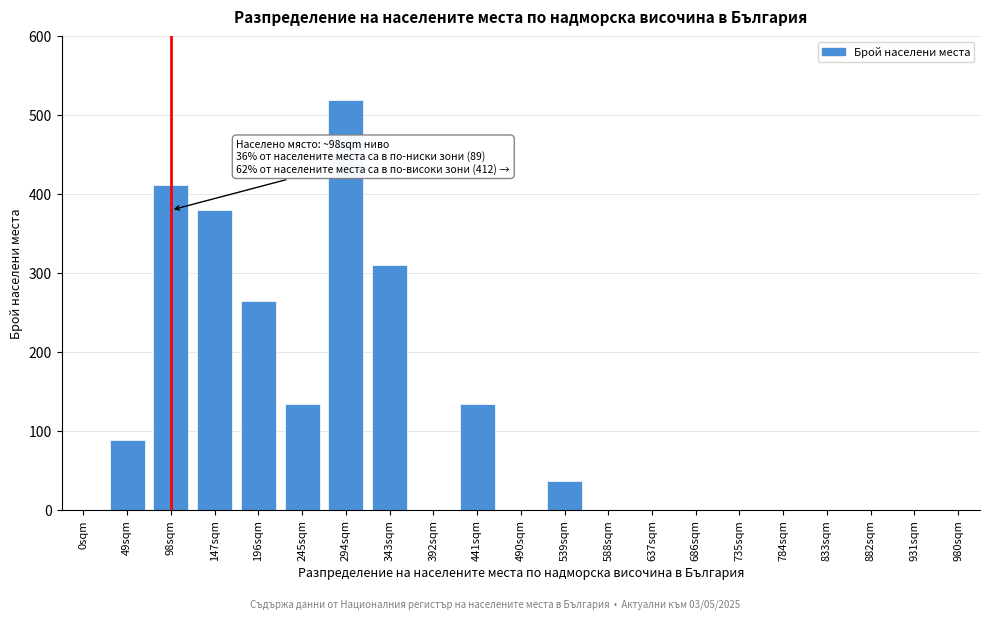

Reading right to left, what are all the values shown in this chart?

980sqm=0	931sqm=0	882sqm=0	833sqm=0	784sqm=0	735sqm=0	686sqm=0	637sqm=0	588sqm=0	539sqm=37	490sqm=0	441sqm=135	392sqm=0	343sqm=310	294sqm=520	245sqm=135	196sqm=265	147sqm=380	98sqm=412	49sqm=89	0sqm=0